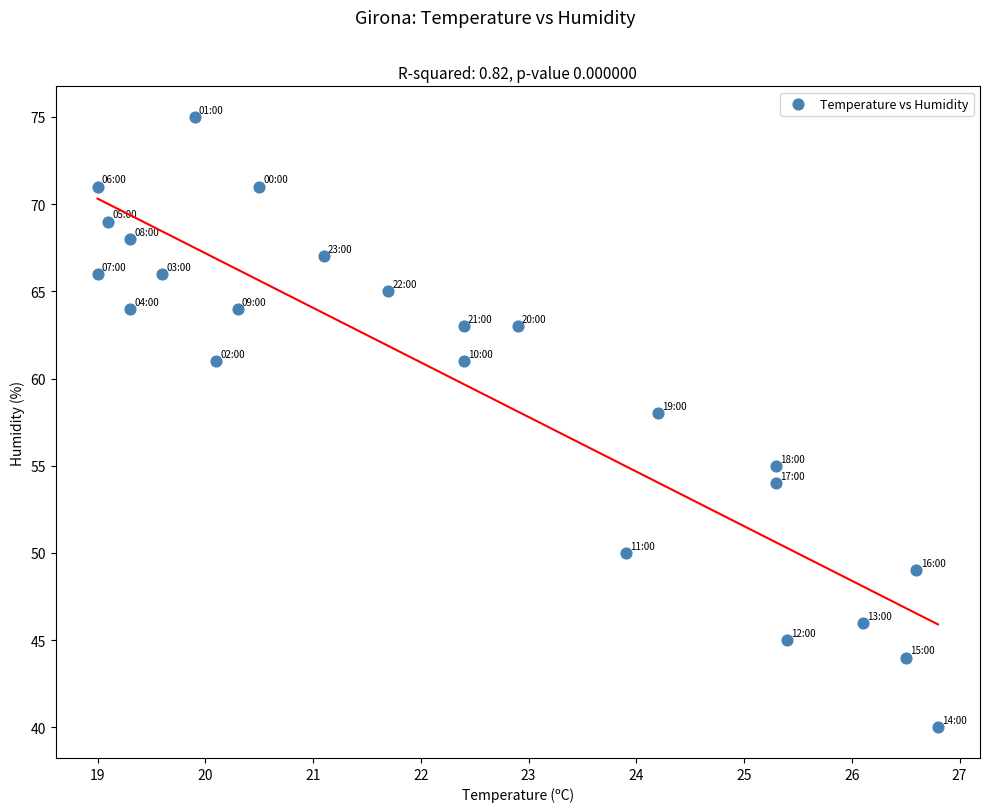

What Y value in the scatter plot is closest to 57?

58